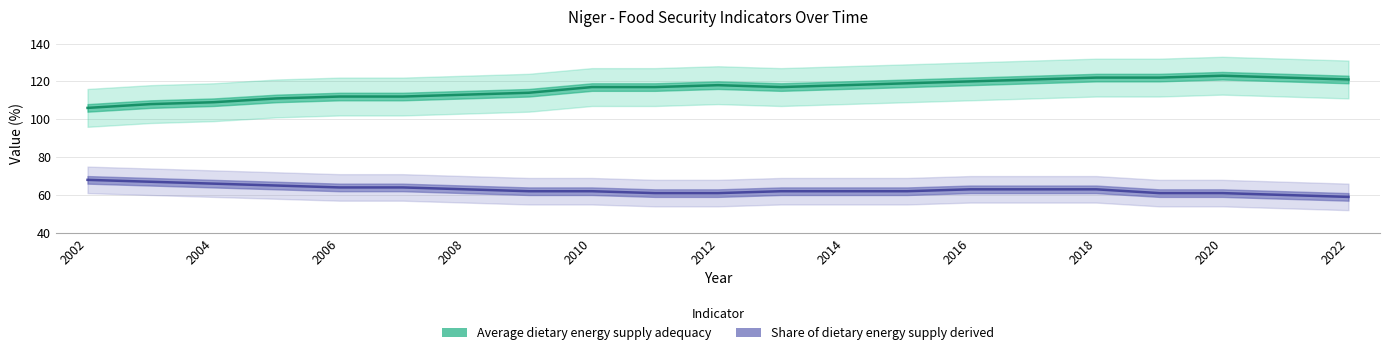

How many interior local peaks does the Average dietary energy supply adequacy series have?

2